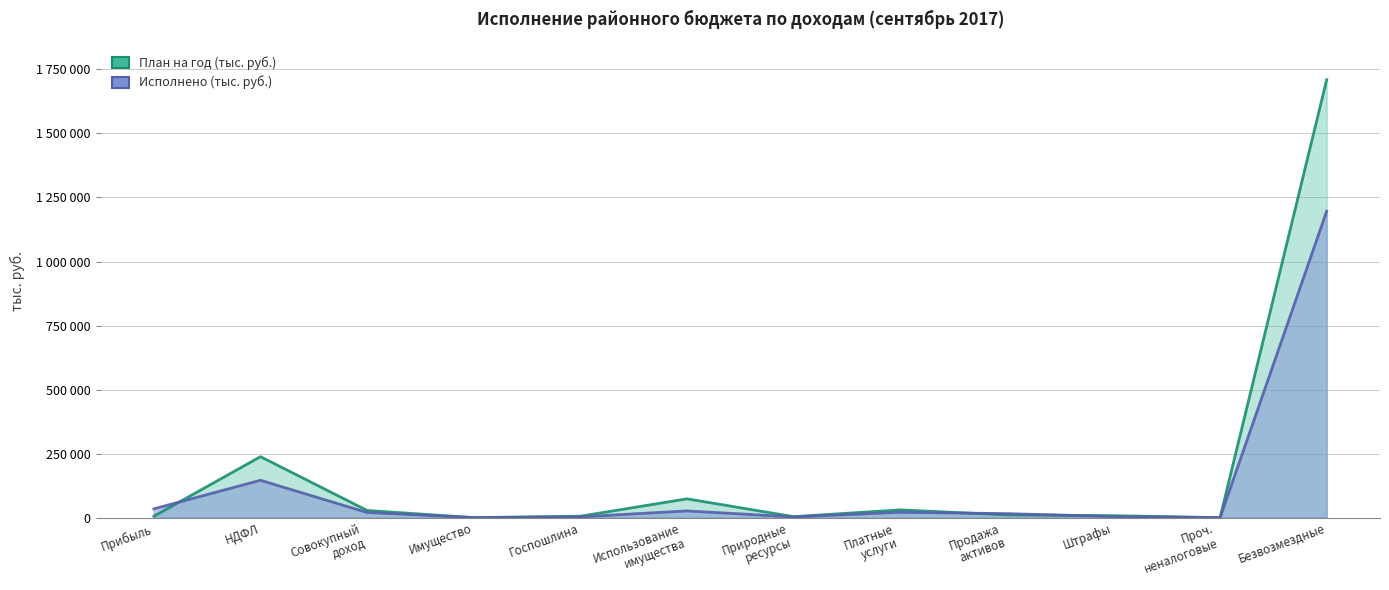

After their last crossing, which series has the higher values: Исполнено (тыс. руб.) or План на год (тыс. руб.)?

План на год (тыс. руб.)